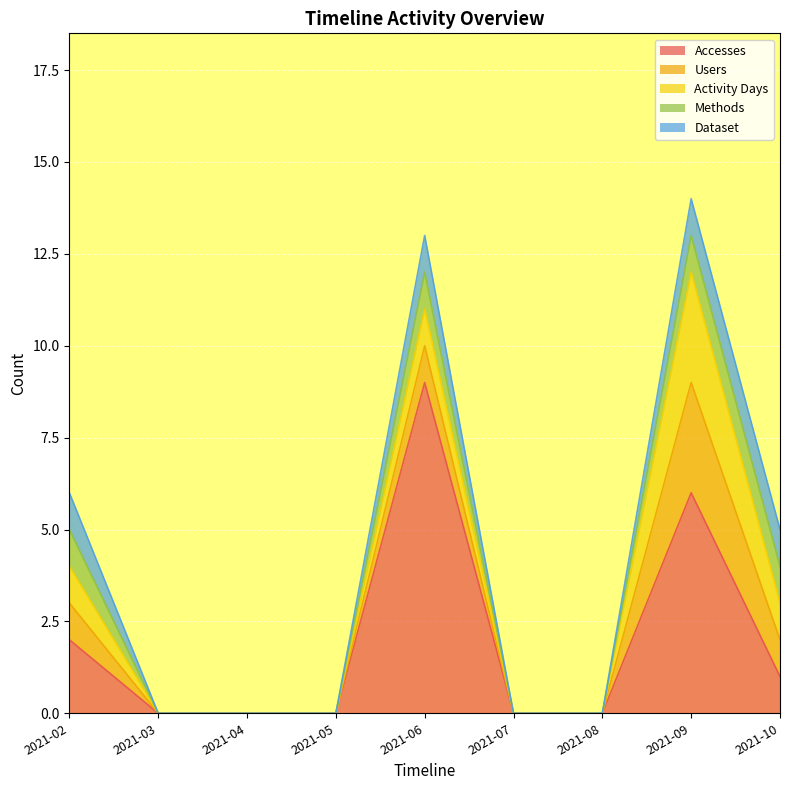

Which has a higher value, 2021-07 or 2021-06?

2021-06